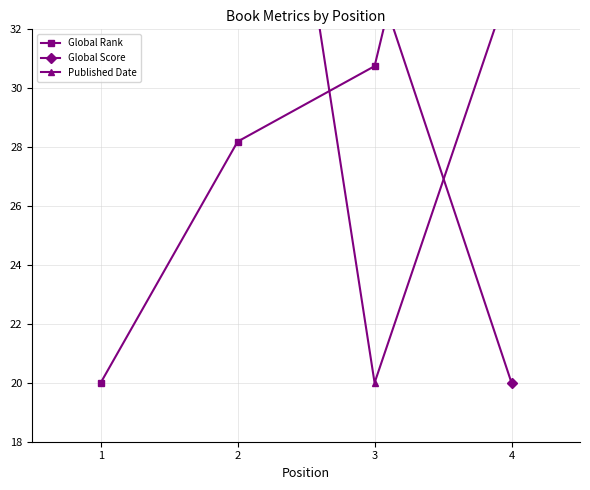

Which series has the largest total across all categories?

Global Score